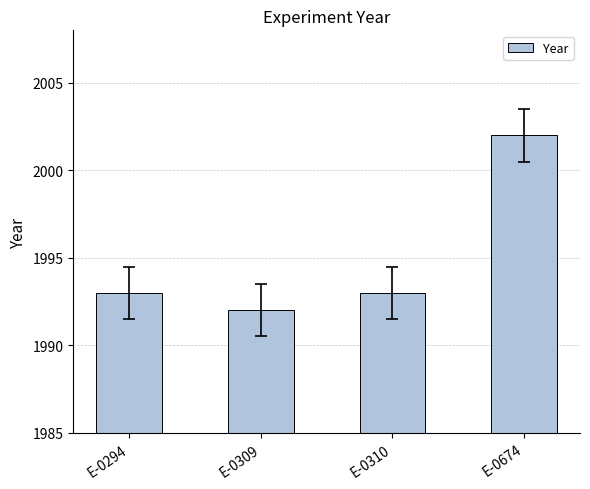

Count the number of categories in the chart.

4